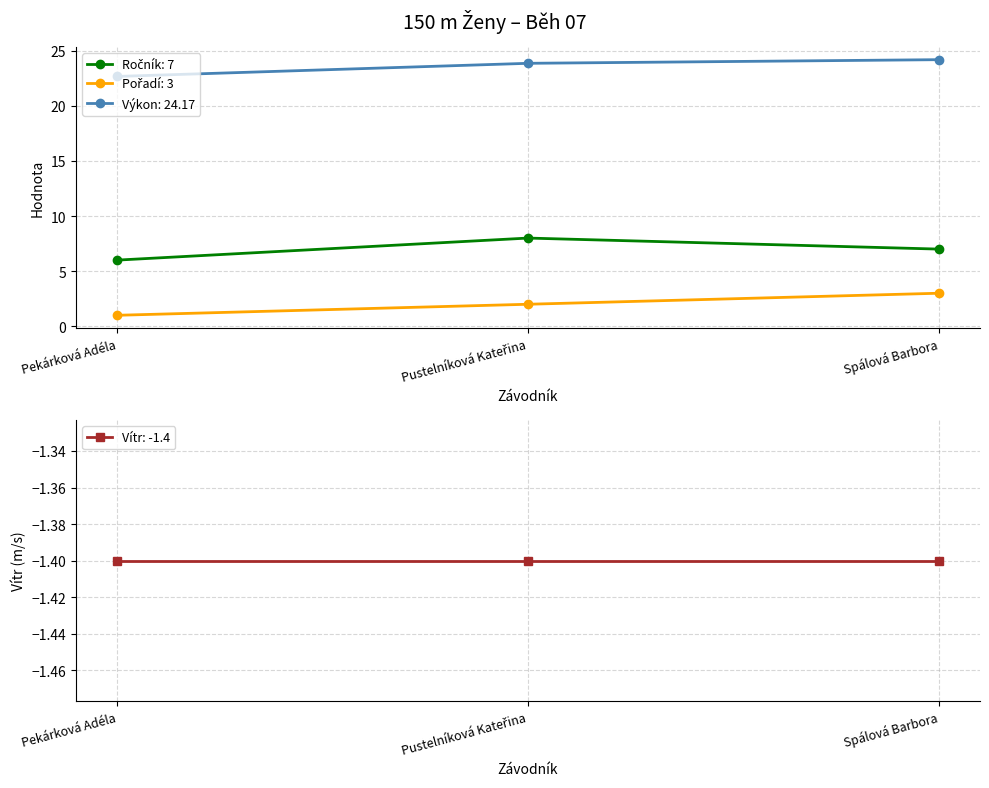

Which category has the lowest value in the Ročník series?

Pekárková Adéla